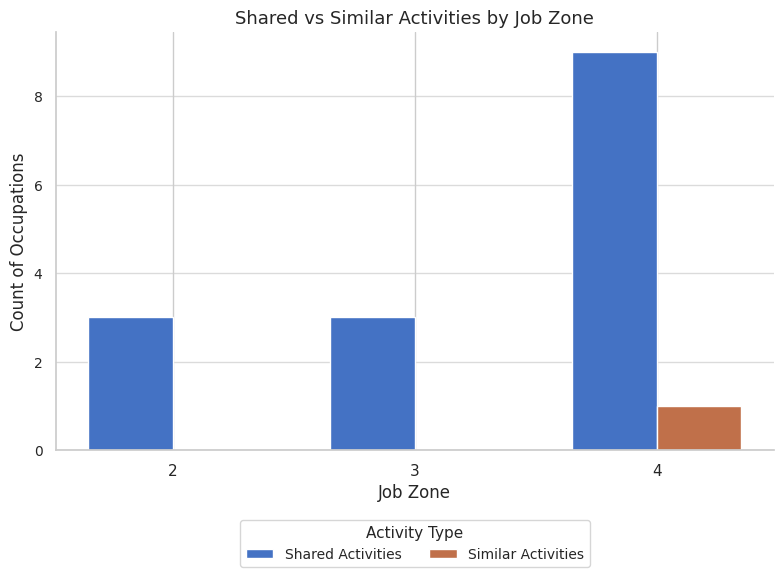

Which category has the highest value across all series?

4